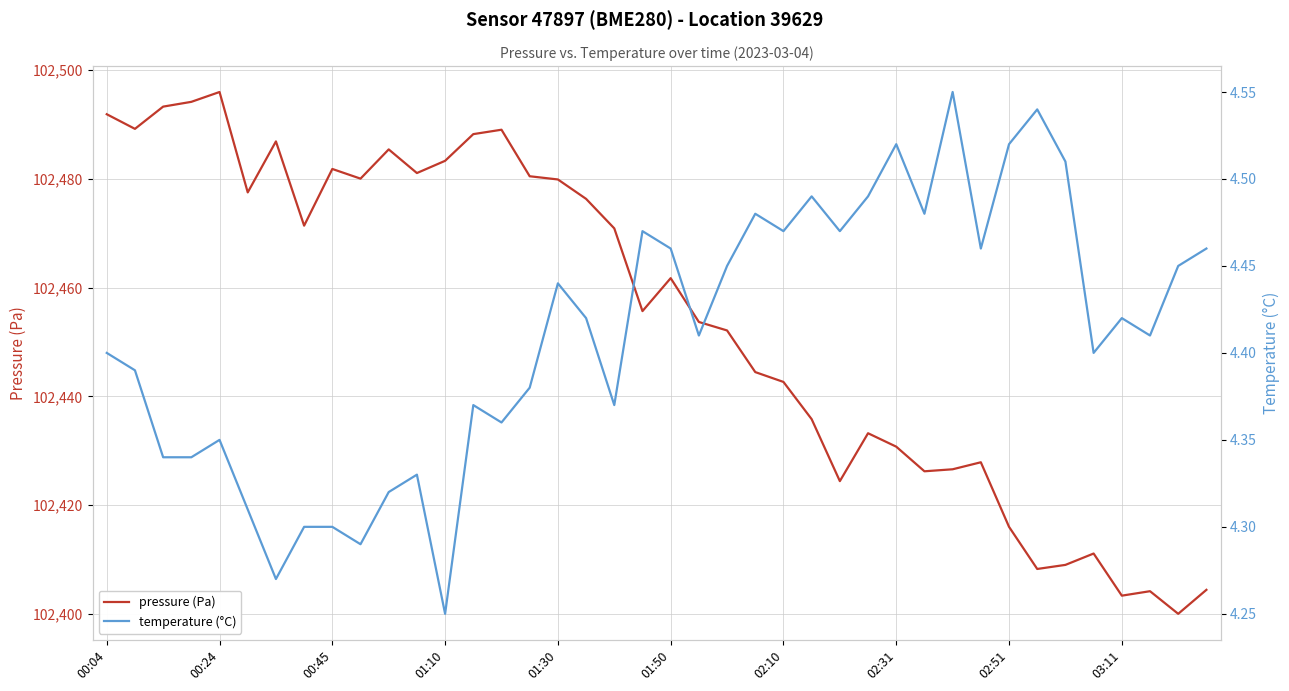

The pressure (Pa) series shows 102491.9 at 00:04. True or false?

True